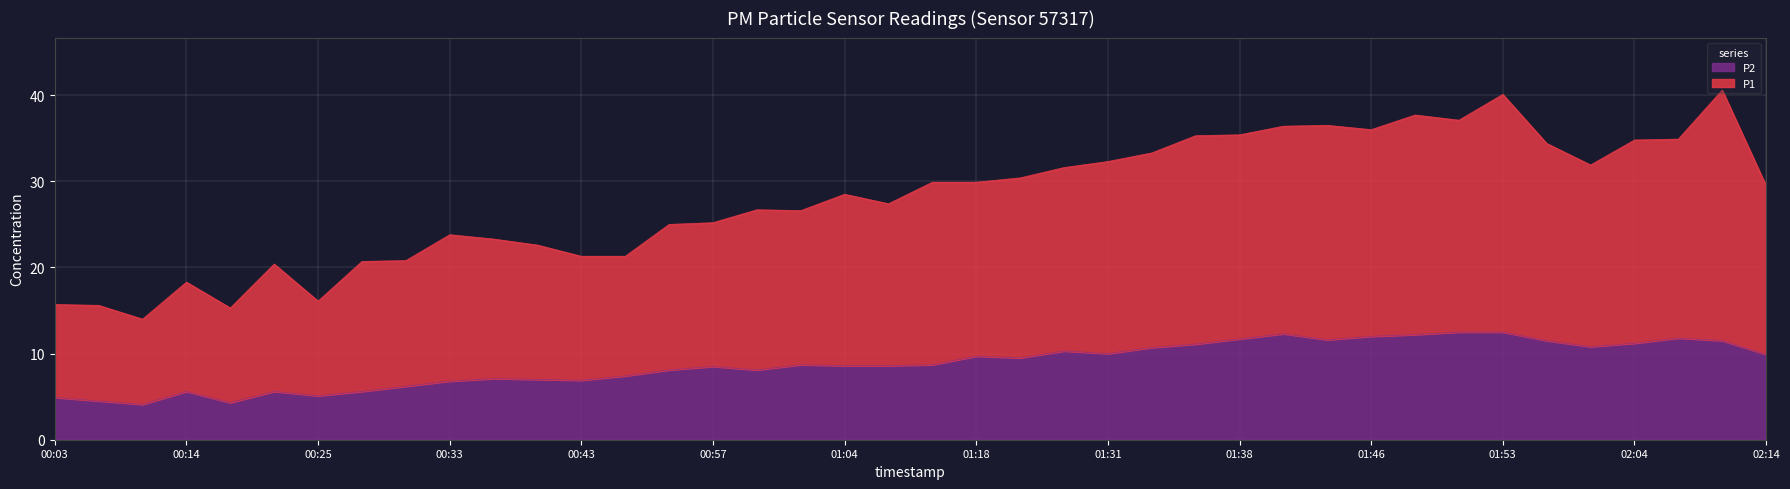

What position from the left is 00:09?

3